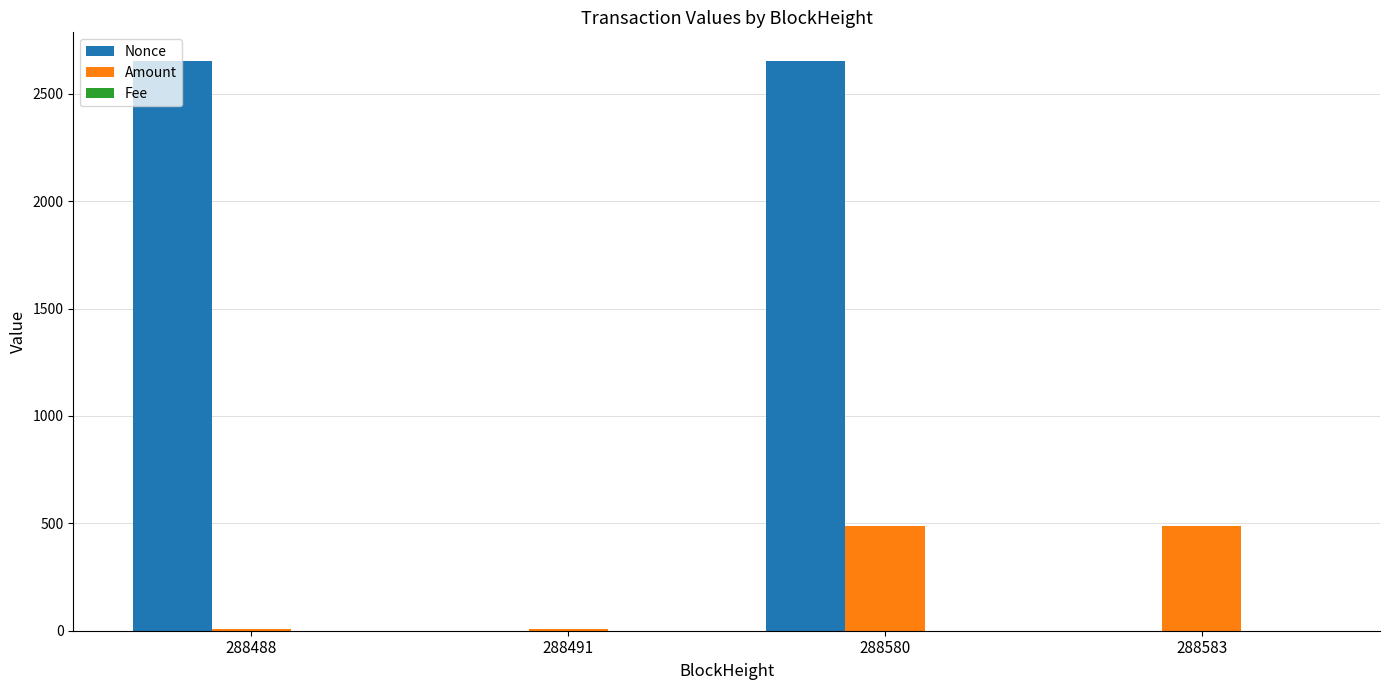

At which category is the sum across all series the highest?

288580